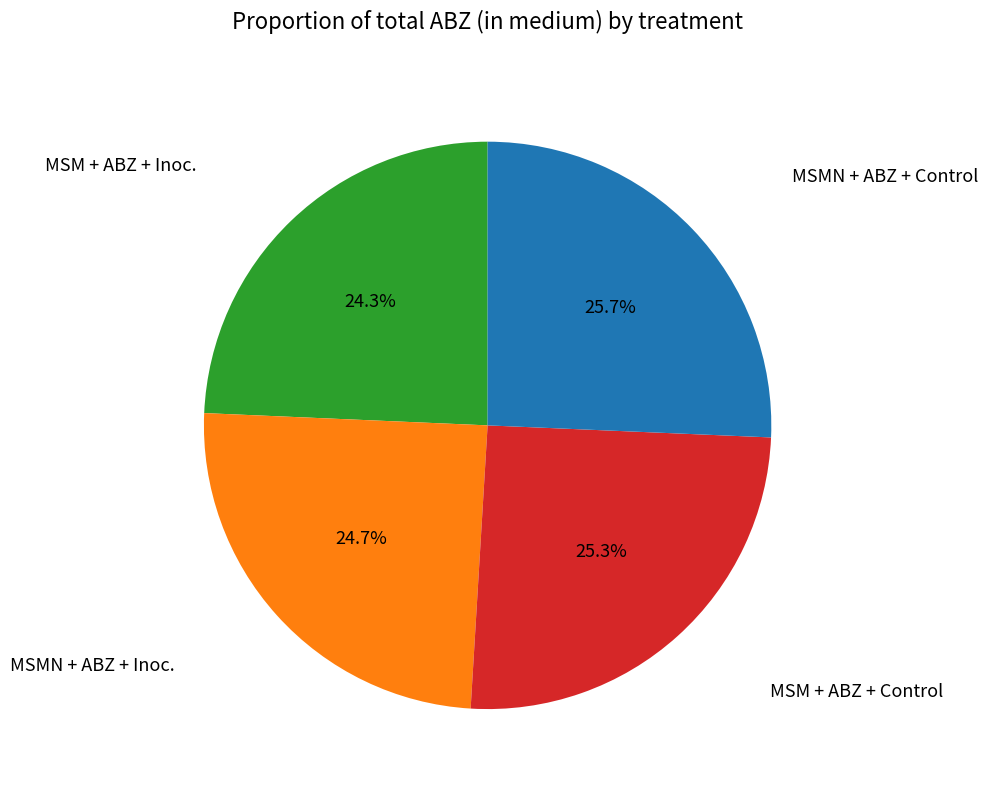

Does any single category account for the majority?

No